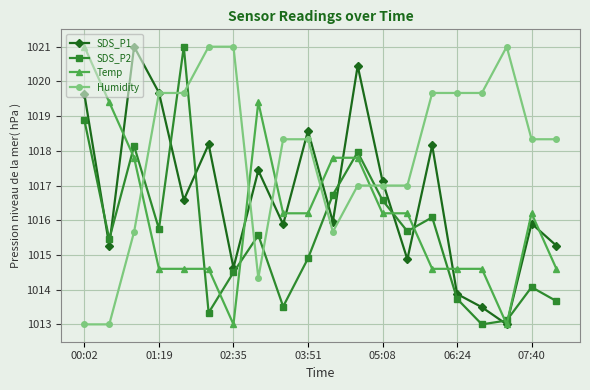

Which series has the largest total across all categories?

Humidity